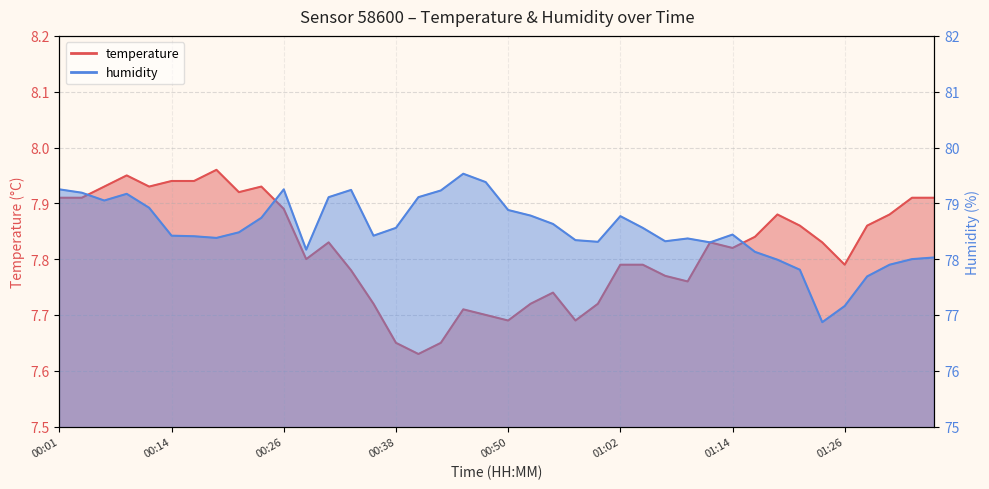

What is the difference between the humidity values at 00:06 and 01:12?

0.8